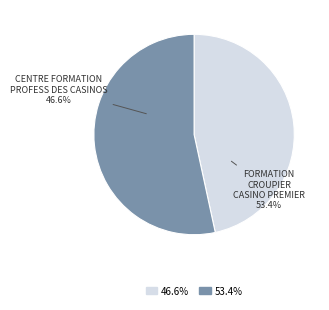

Does FORMATION CROUPIER CASINO PREMIER represent more than half of the total?

Yes